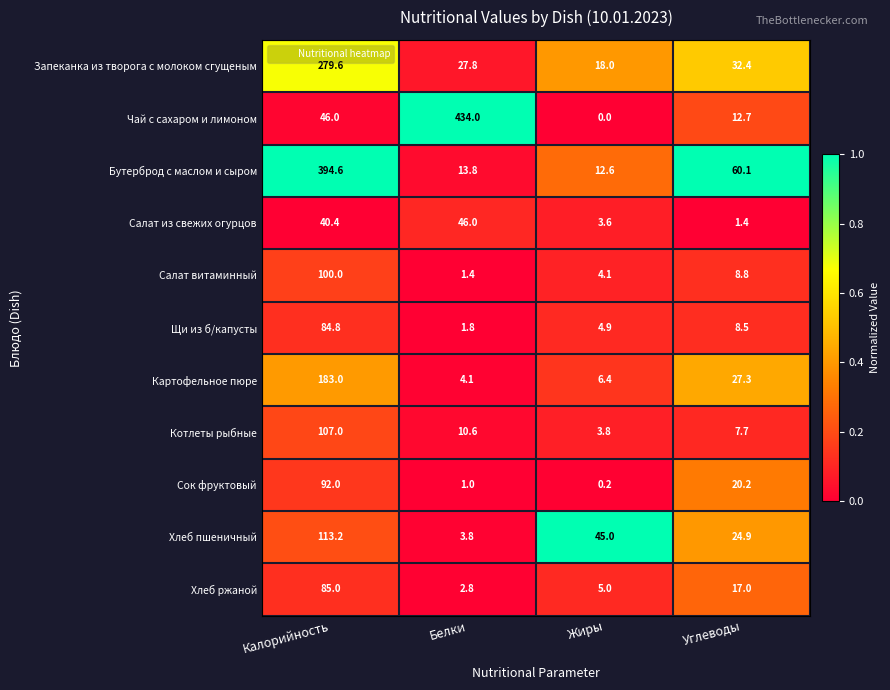

At which category is the sum across all series the highest?

Калорийность